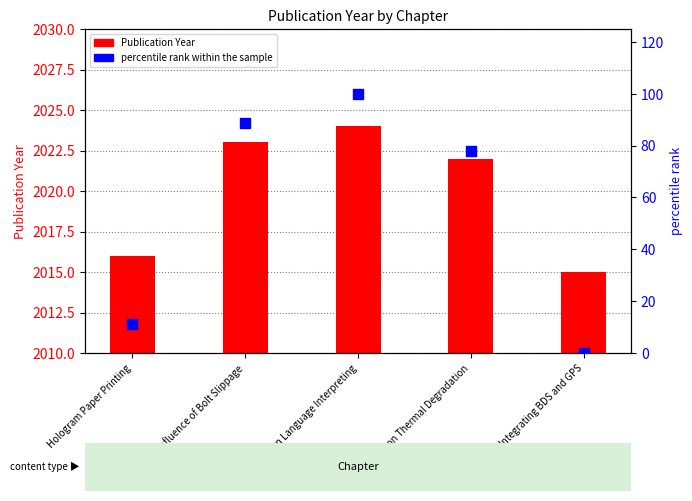

Which series contains the highest Y value?

percentile rank within the sample